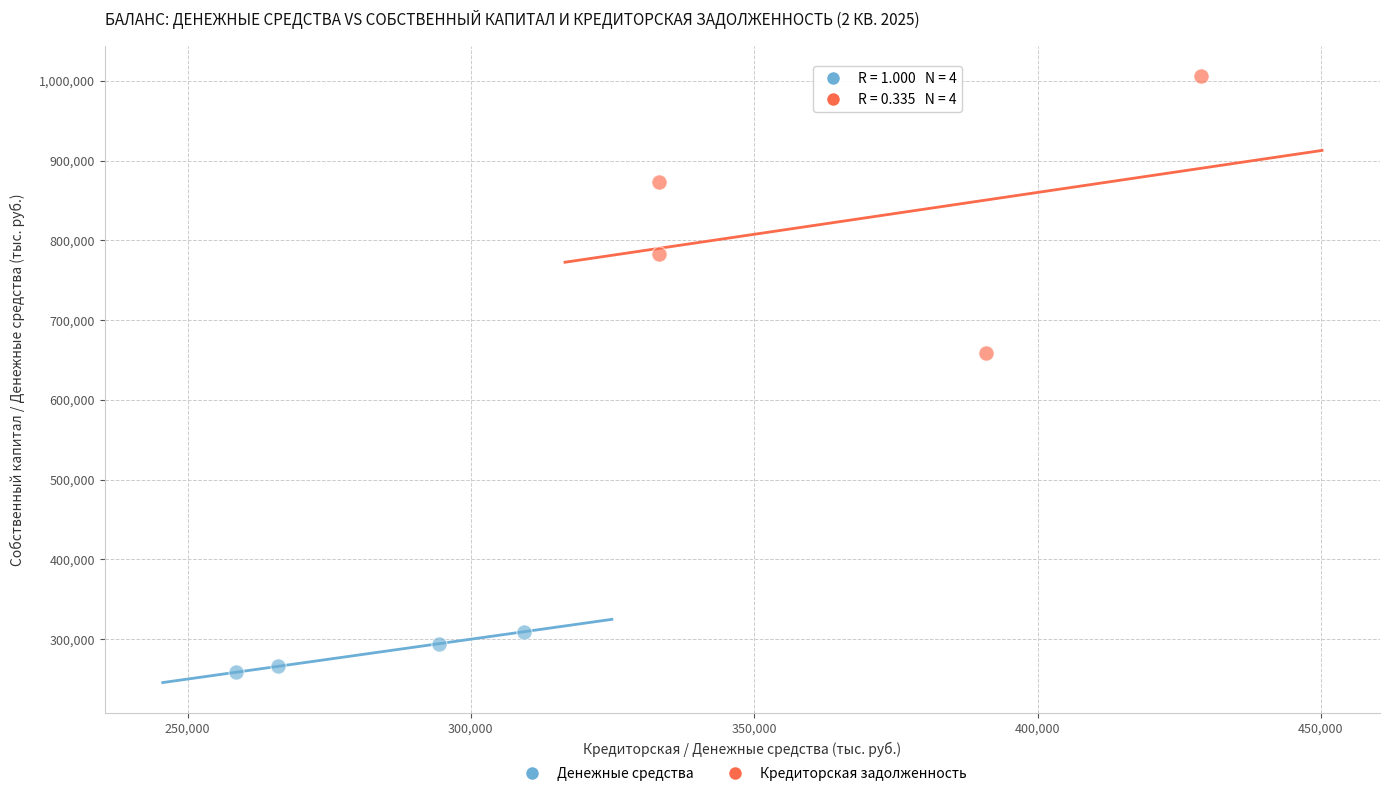

Which series has the largest Y range (max minus min)?

Кредиторская задолженность